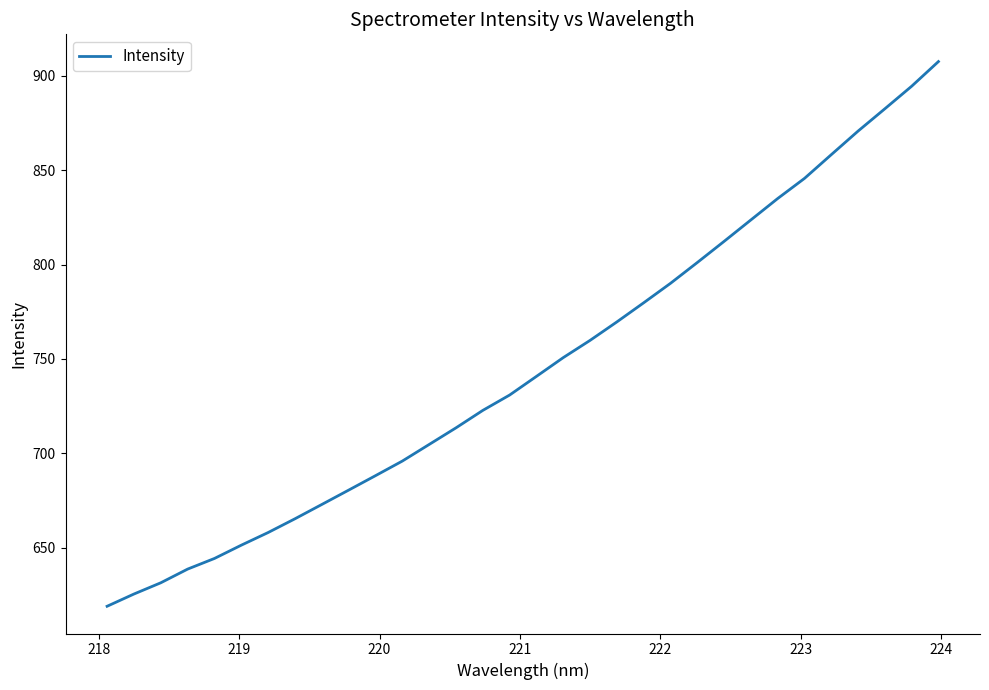

What is the greatest value displayed?

907.4